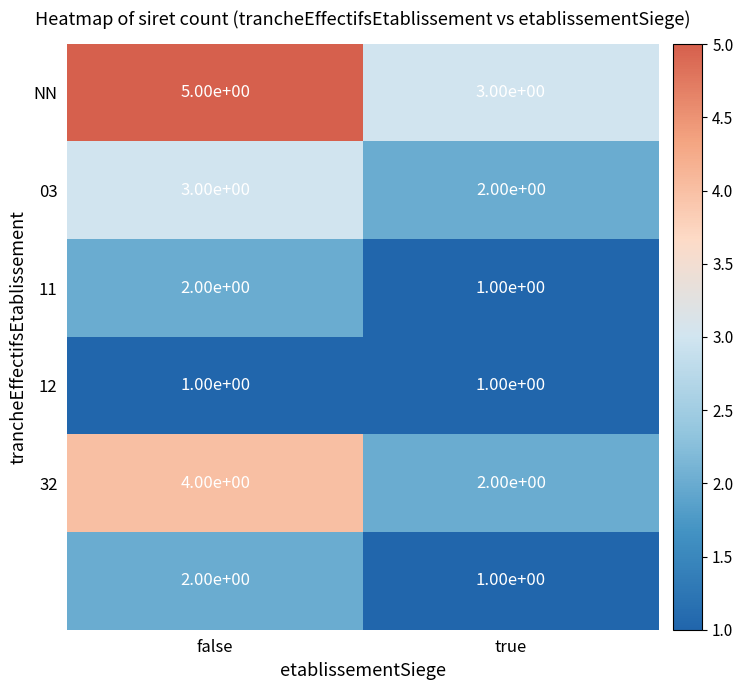

What is the difference between the highest and lowest values at false?

4